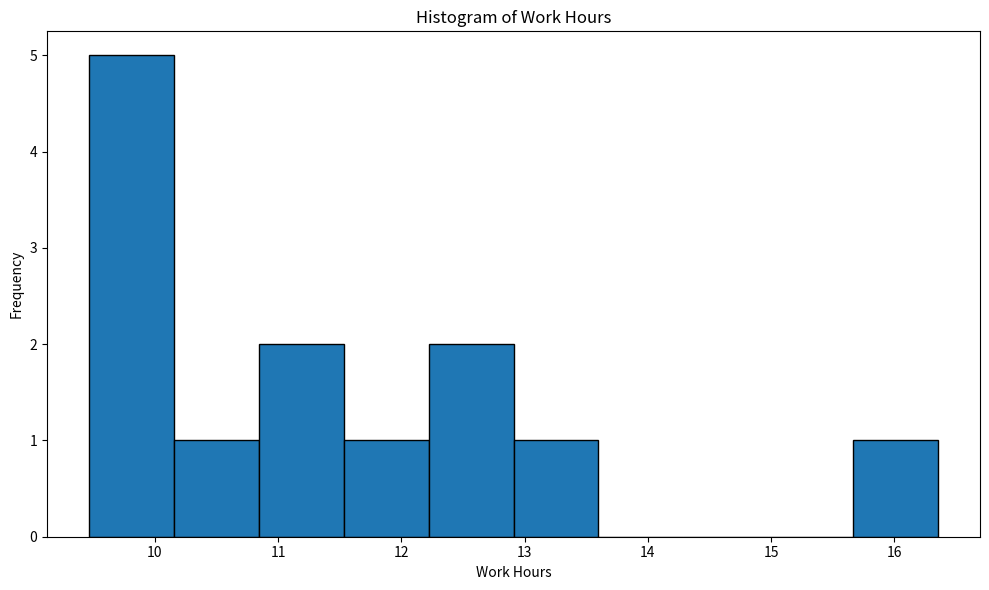

Reading left to right, transcribe this chart: for each bar, give the range it covers on the x-axis and its height. Neither the bar edges nor the heights are printed on the chart, so give them approximately, as read against the axes.

9.5 to 10.2: 5
10.2 to 10.8: 1
10.8 to 11.5: 2
11.5 to 12.2: 1
12.2 to 12.9: 2
12.9 to 13.6: 1
13.6 to 14.3: 0
14.3 to 15.0: 0
15.0 to 15.7: 0
15.7 to 16.4: 1